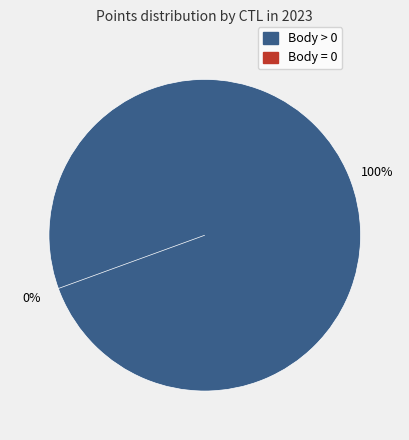

To the nearest percent, what is the difference between the 237004 and 236201 slice percentages?

12%